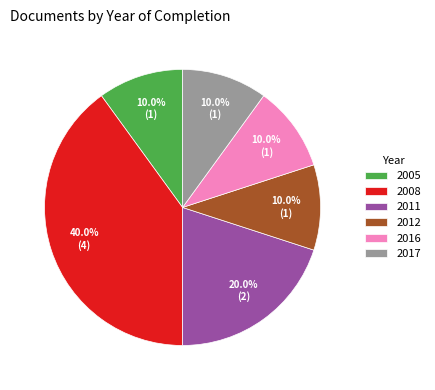

Is 2008 the majority of the pie?

No